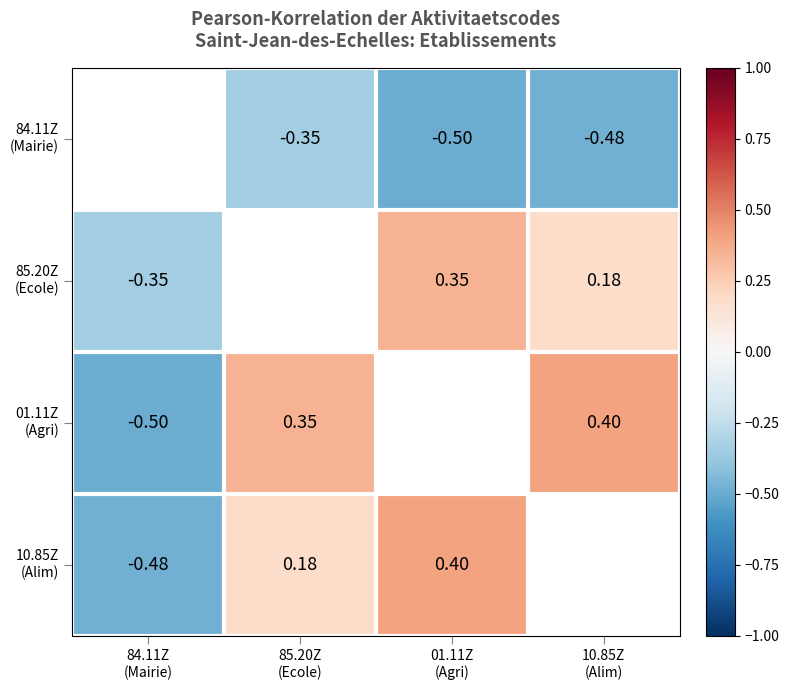

Between 01.11Z (Agri) and 10.85Z (Alim), which series saw the biggest shift?

85.20Z (Ecole)